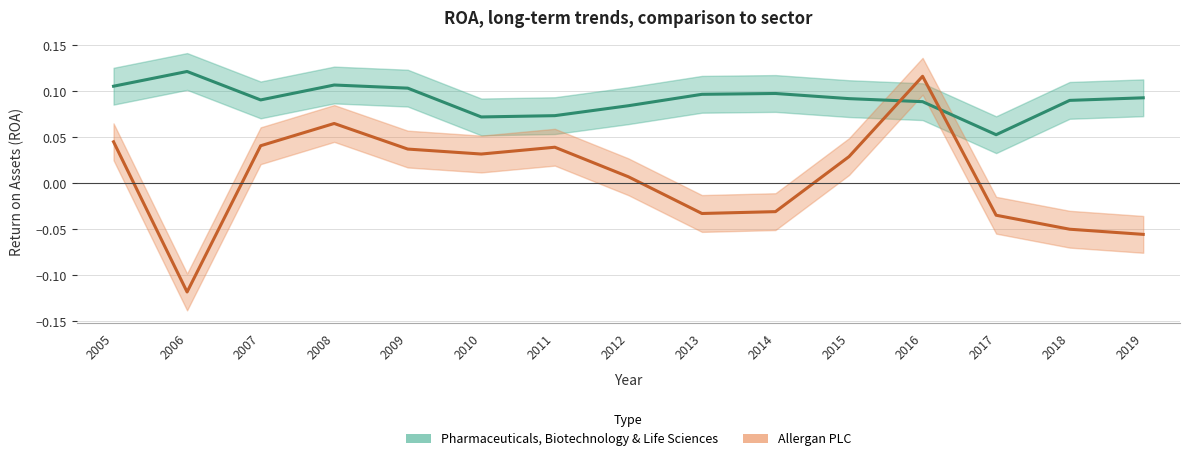

What is the value of the Pharmaceuticals, Biotechnology & Life Sciences point at the 14th from the left?

0.1